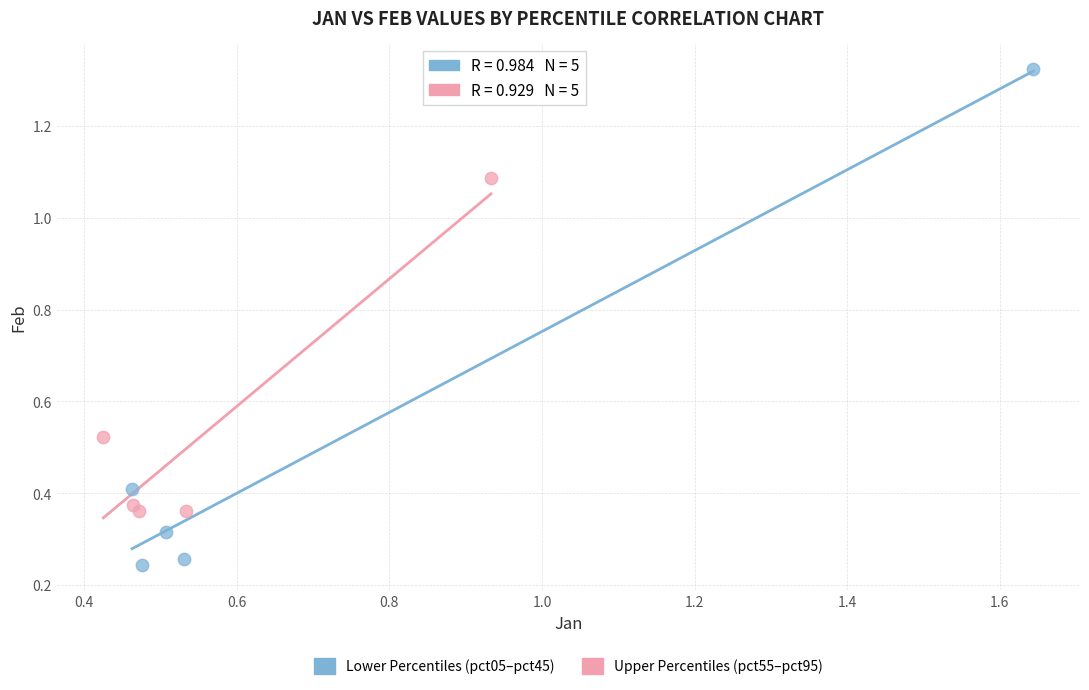

Which series reaches the minimum Y coordinate?

Lower Percentiles (pct05–pct45)